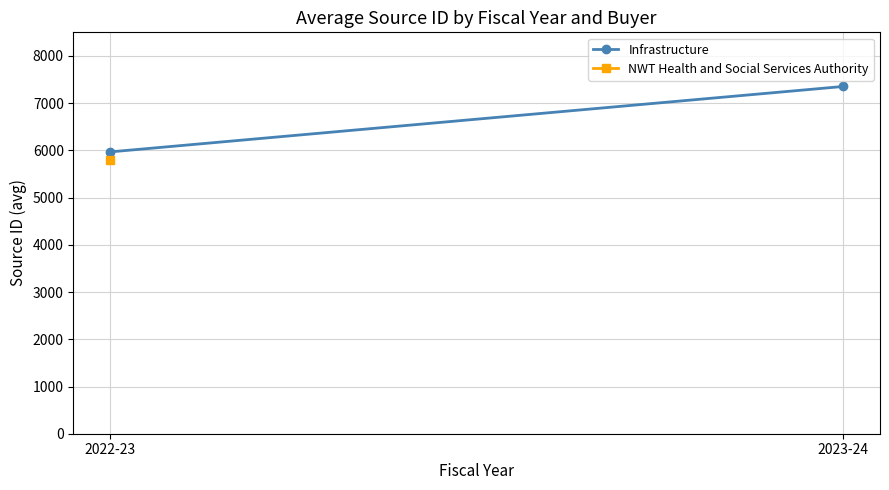

What are all the series names shown in the legend?

Infrastructure, NWT Health and Social Services Authority